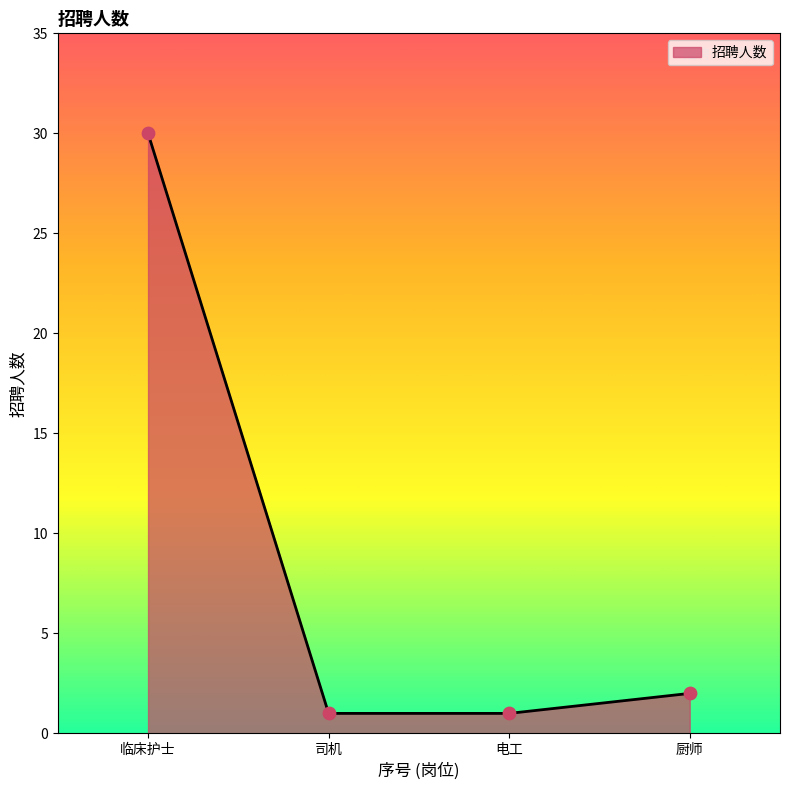

Approximately how many times larger is the value at 临床护士 compared to 司机?

30.0